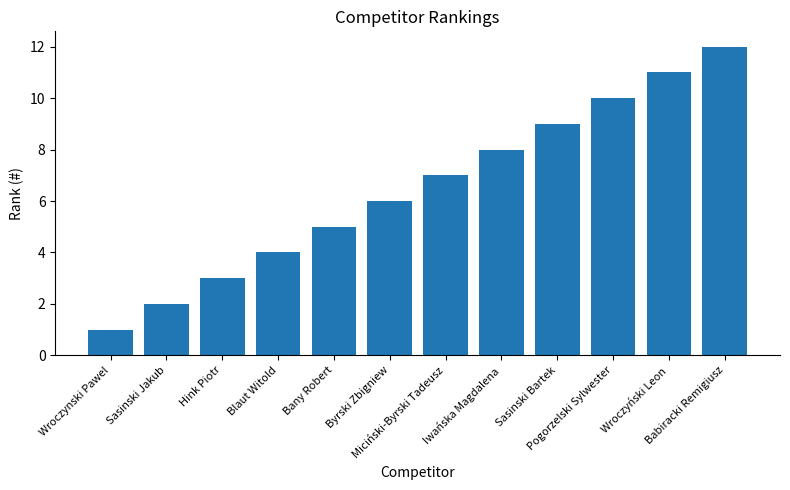

What is the change in value from Wroczynski Pawel to Miciński-Byrski Tadeusz?

+6